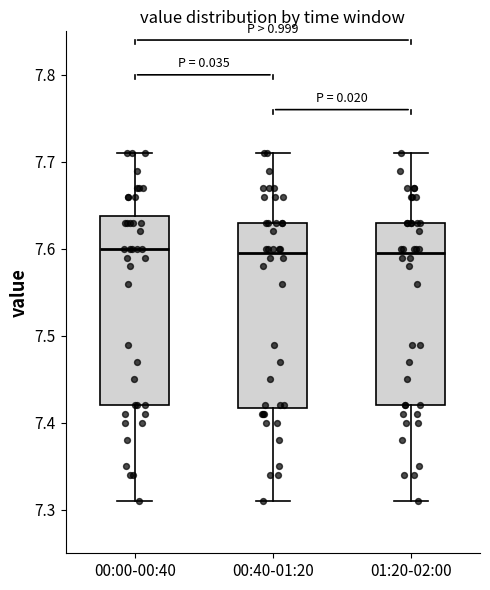

Where is the lower edge of the box for 00:00-00:40 on the y-axis? The values are not printed on the chart, so give them approximately, as read against the axis.

7.42